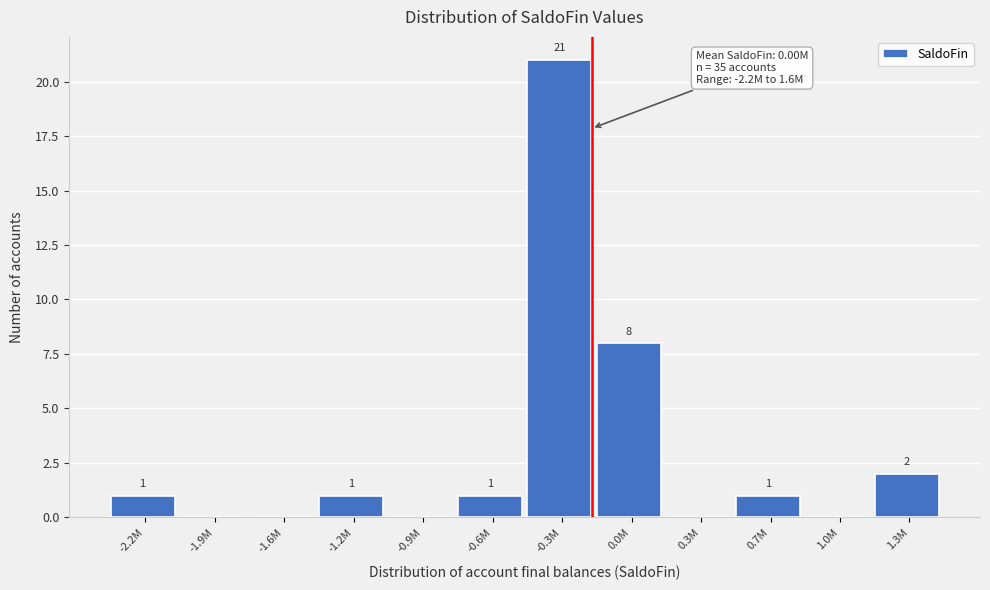

Reading left to right, what are all the values shown in this chart?

-2.2M=1	-1.9M=0	-1.6M=0	-1.2M=1	-0.9M=0	-0.6M=1	-0.3M=21	0.0M=8	0.3M=0	0.7M=1	1.0M=0	1.3M=2